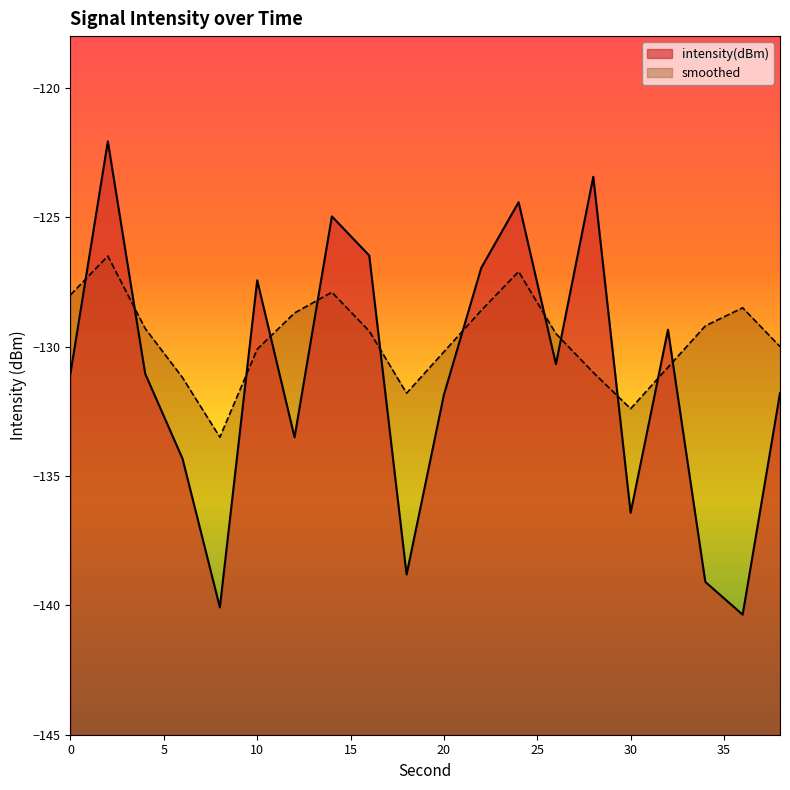

In smoothed, how many points are lower than both neighbors (excluding endpoints)?

3